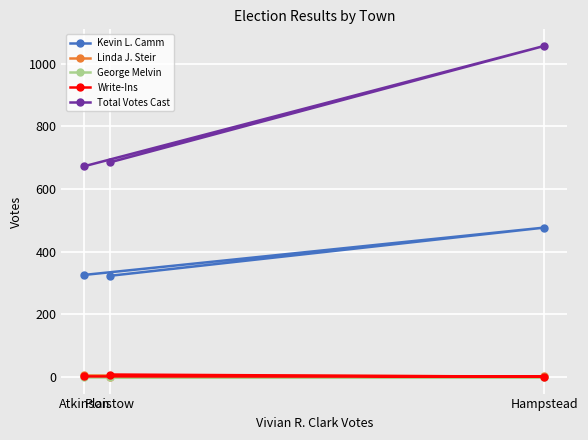

Is this an area chart (filled region under the line)?

No